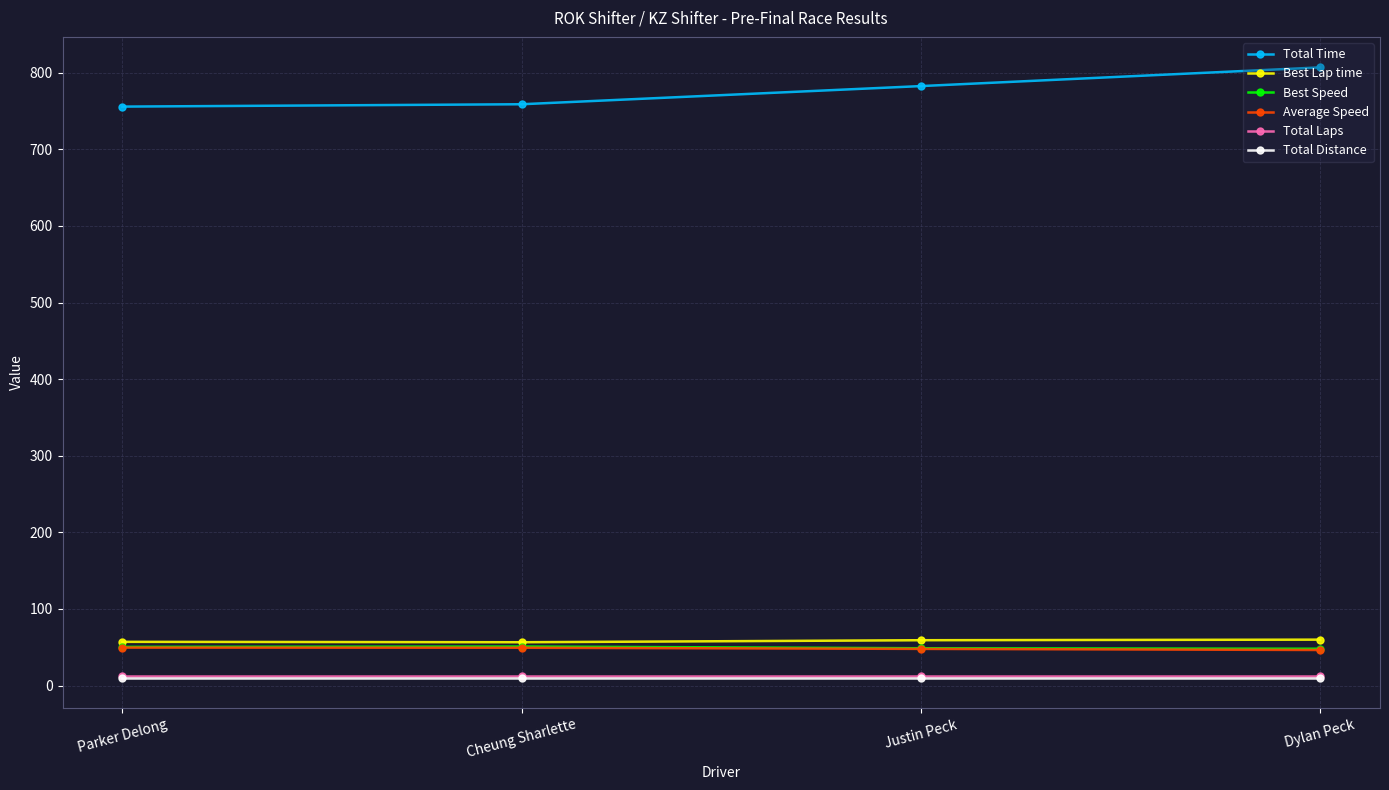

What is the lowest value of the Best Lap time series?

56.5